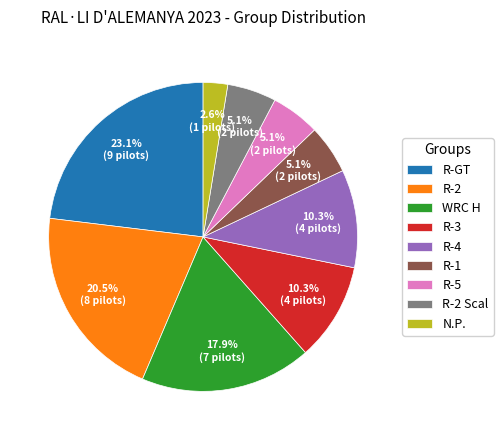

How many slices are in this pie chart?

9